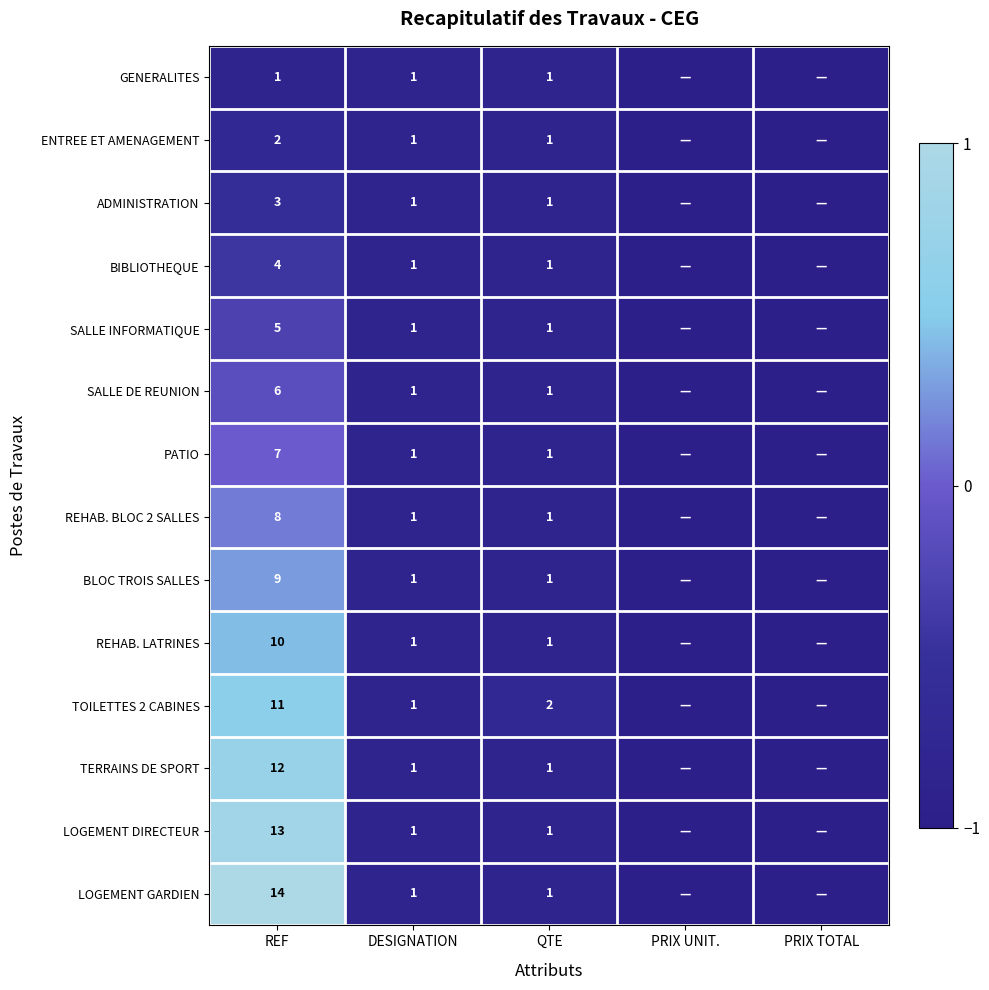

The REHAB. LATRINES series shows 2 at QTE. True or false?

False